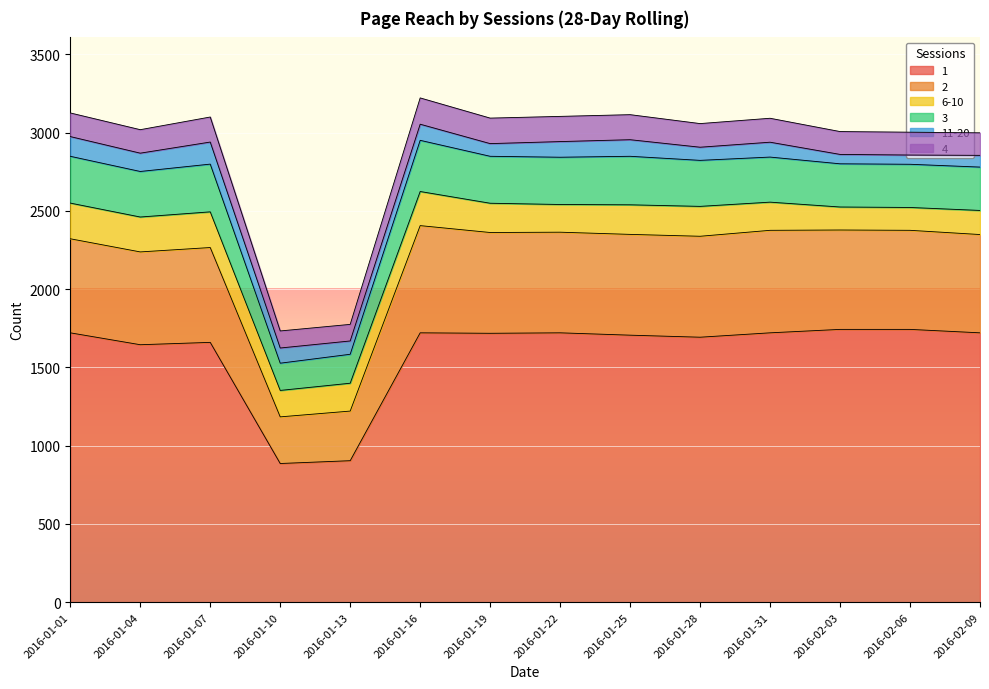

What are all the series names shown in the legend?

1, 2, 6-10, 3, 11-20, 4